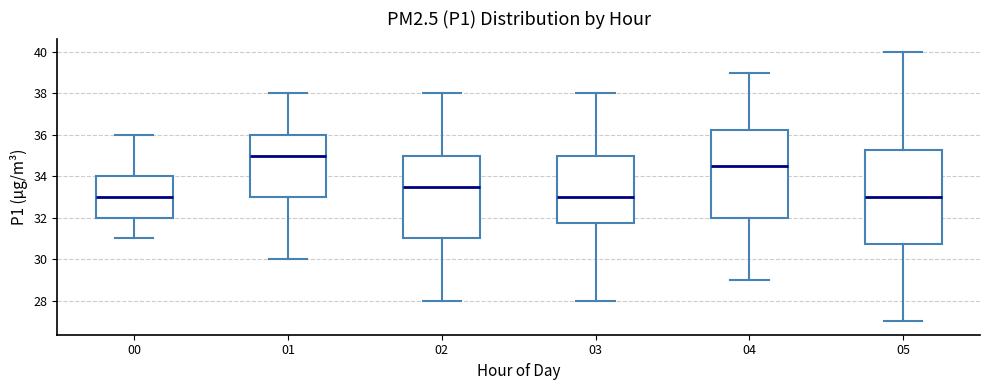

Reading left to right, read every box against the y-axis: the position of its median line, the range the box covers, and the ends of its whiskers. The values are not printed on the chart, so give them approximately, as read against the axis.

00: median 33.0, box 32.0 to 34.0, whiskers 31.0 to 36.0
01: median 35.0, box 33.0 to 36.0, whiskers 30.0 to 38.0
02: median 33.6, box 31.0 to 35.0, whiskers 28.0 to 38.0
03: median 33.0, box 31.8 to 35.0, whiskers 28.0 to 38.0
04: median 34.6, box 32.0 to 36.2, whiskers 29.0 to 39.0
05: median 33.0, box 30.8 to 35.2, whiskers 27.0 to 40.0